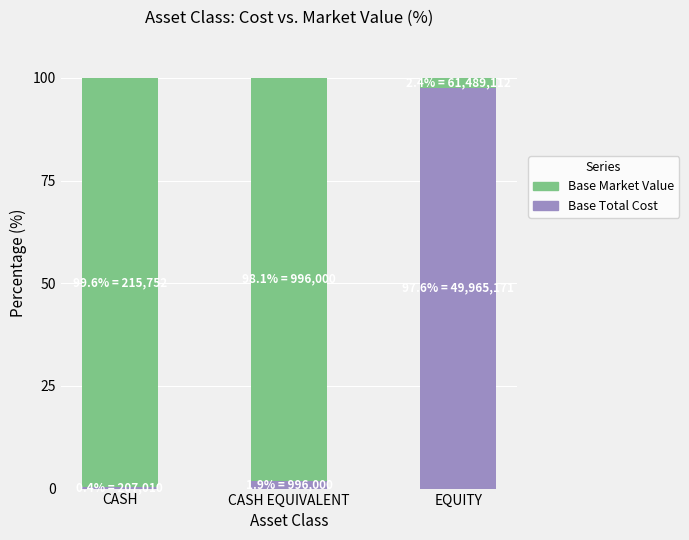

True or false: Base Total Cost has a value of 97.6 at EQUITY.

True